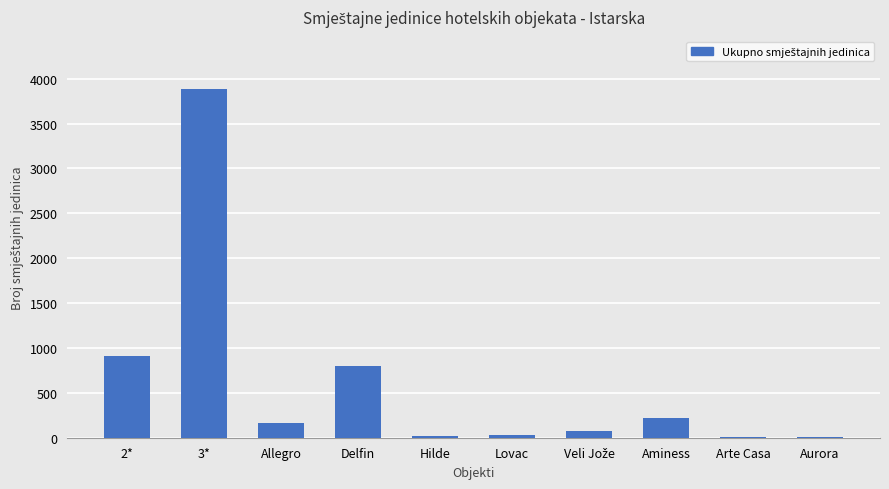

What is the greatest value displayed?

3885